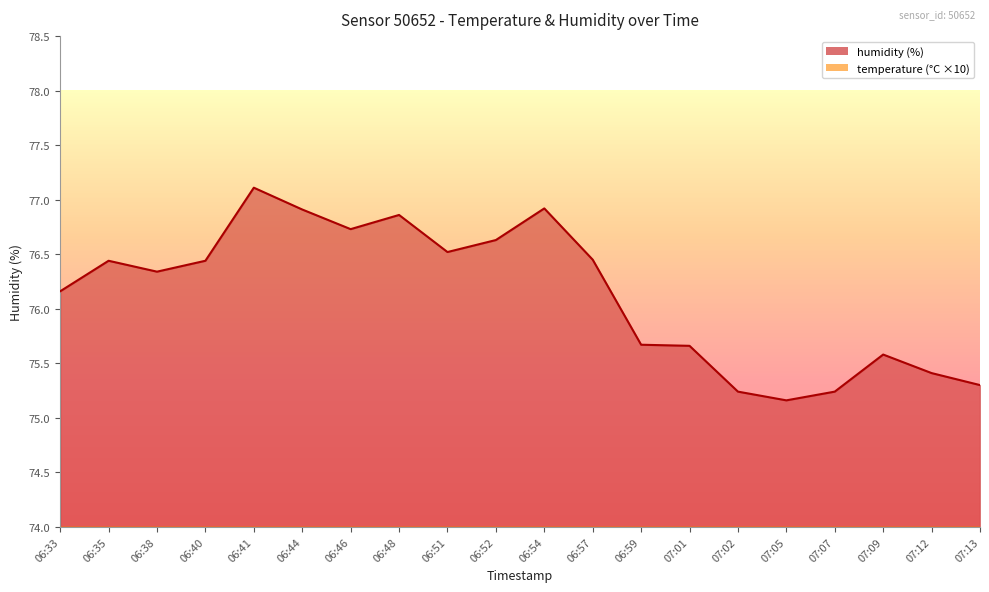

Reading left to right, transcribe all the data shown in this chart.

temperature: 06:33=68.4	06:35=68.5	06:38=69.5	06:40=68.8	06:41=69.3	06:44=69.6	06:46=69.8	06:48=69.7	06:51=69.9	06:52=69.0	06:54=69.6	06:57=70.2	06:59=71.7	07:01=71.6	07:02=72.4	07:05=72.0	07:07=71.6	07:09=72.4	07:12=72.7	07:13=72.8
humidity: 06:33=76.2	06:35=76.4	06:38=76.3	06:40=76.4	06:41=77.1	06:44=76.9	06:46=76.7	06:48=76.9	06:51=76.5	06:52=76.6	06:54=76.9	06:57=76.5	06:59=75.7	07:01=75.7	07:02=75.2	07:05=75.2	07:07=75.2	07:09=75.6	07:12=75.4	07:13=75.3